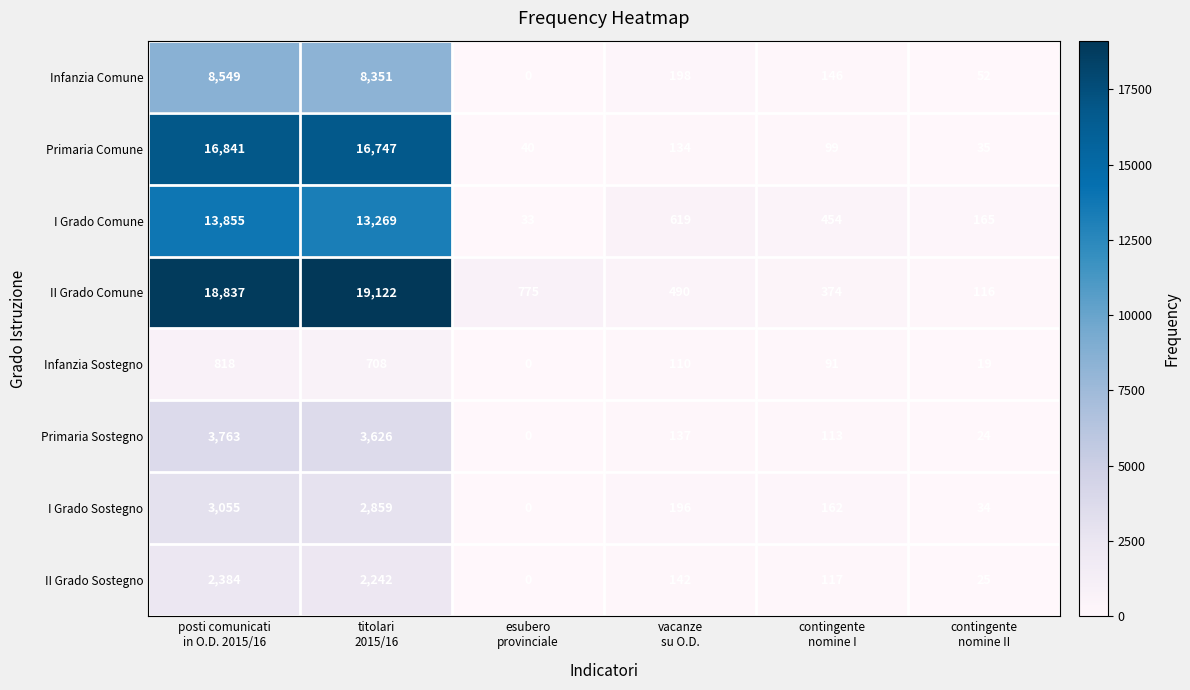

What is the difference between the maximum and minimum values in the I Grado Sostegno series?

3055